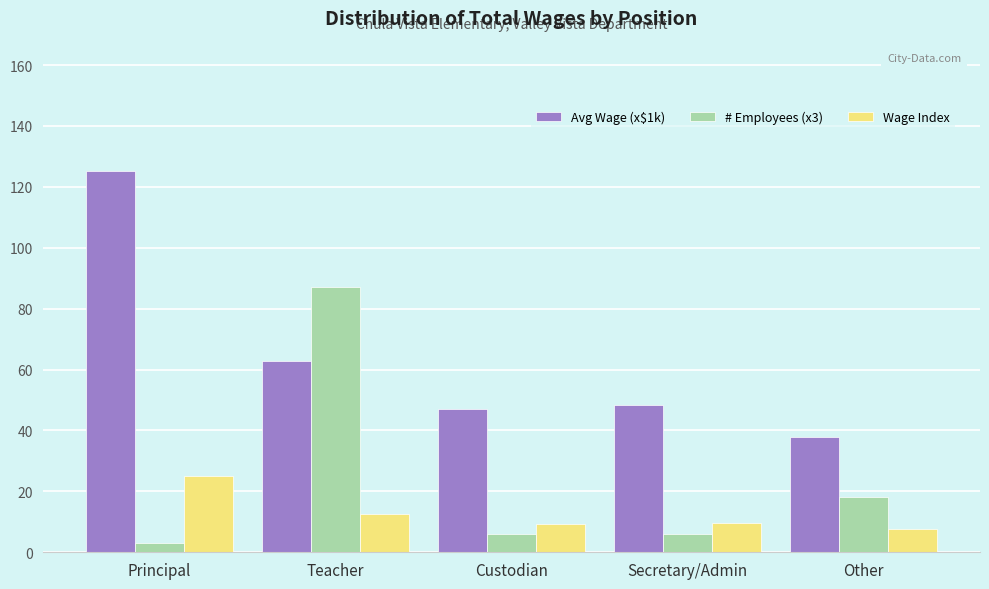

Which series has the largest total across all categories?

Avg Wage (x$1k)